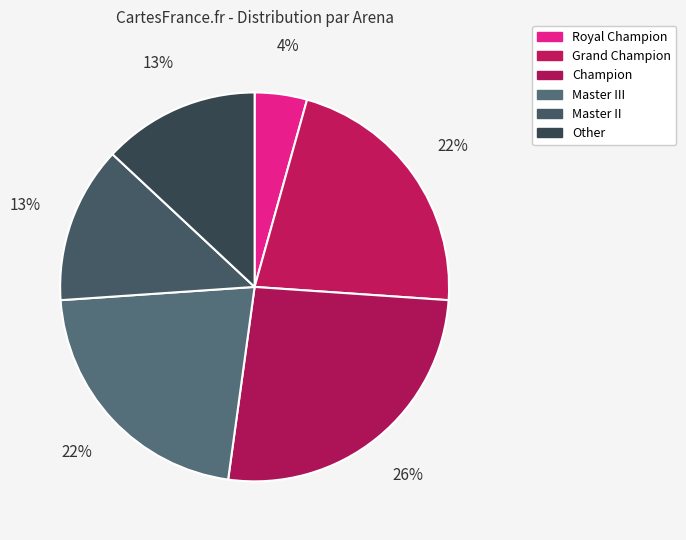

What is the largest slice in the pie chart?

Champion